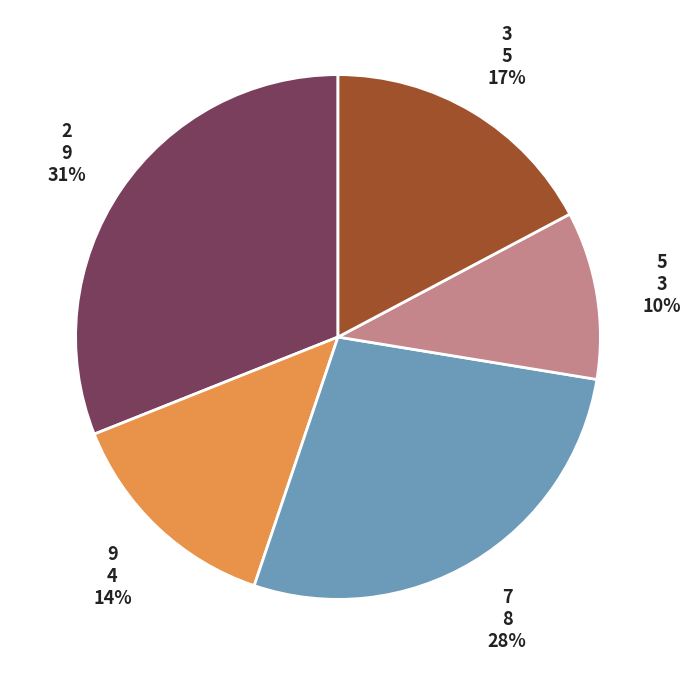

Is there any slice that represents more than half of the pie?

No